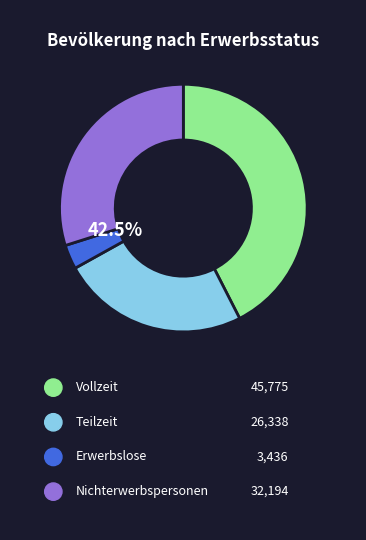

Is the sum of Nichterwerbspersonen and Vollzeit greater than half?

Yes